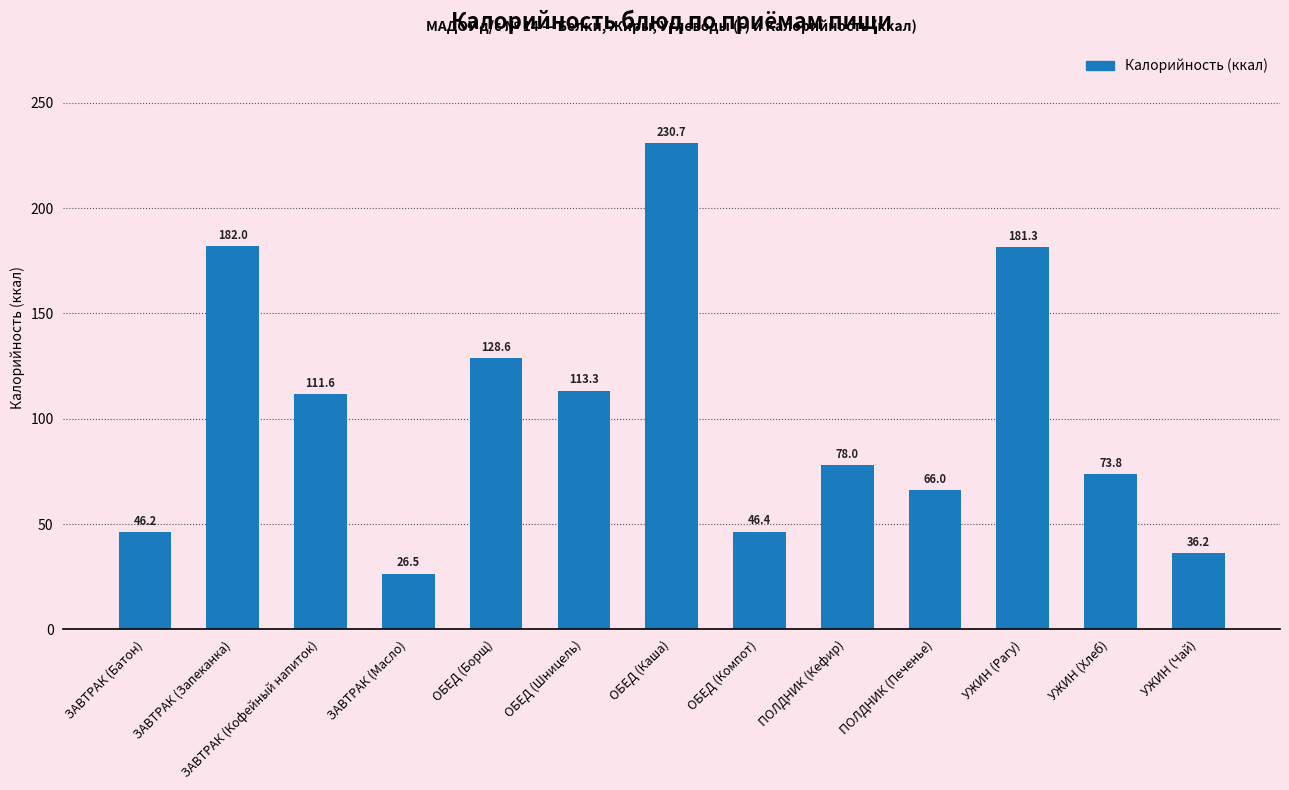

What is the ratio of the value at УЖИН (Чай) to the value at ОБЕД (Борщ)?

0.3